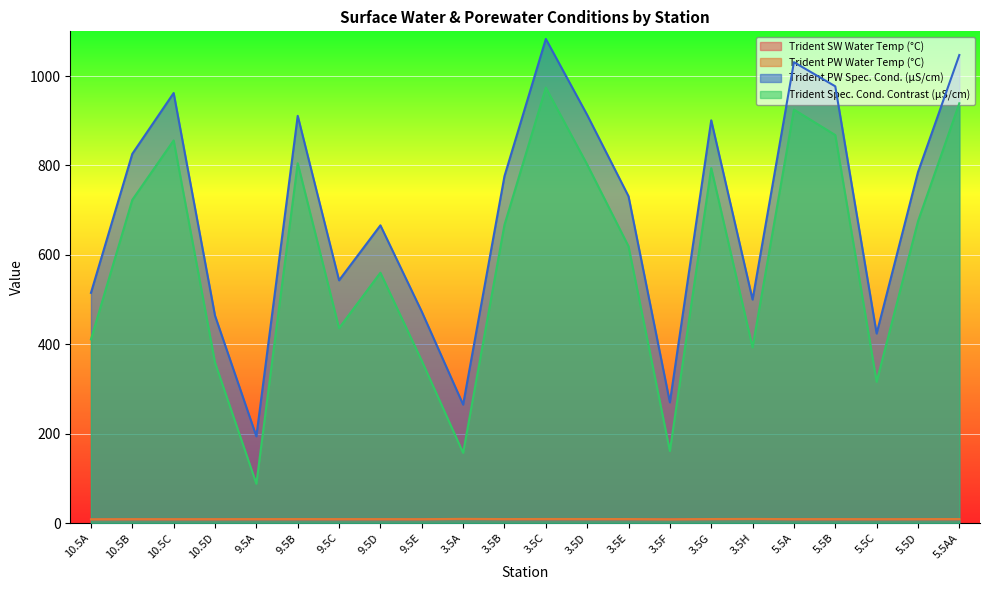

What is the total value across all series at 10.5C?

1834.7